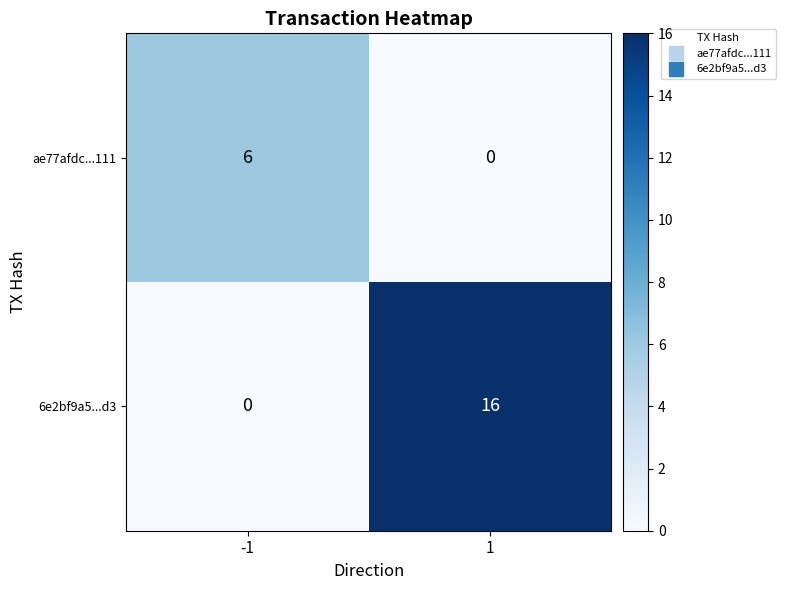

Is it true that ae77afdc...111 equals 2 at 1?

False